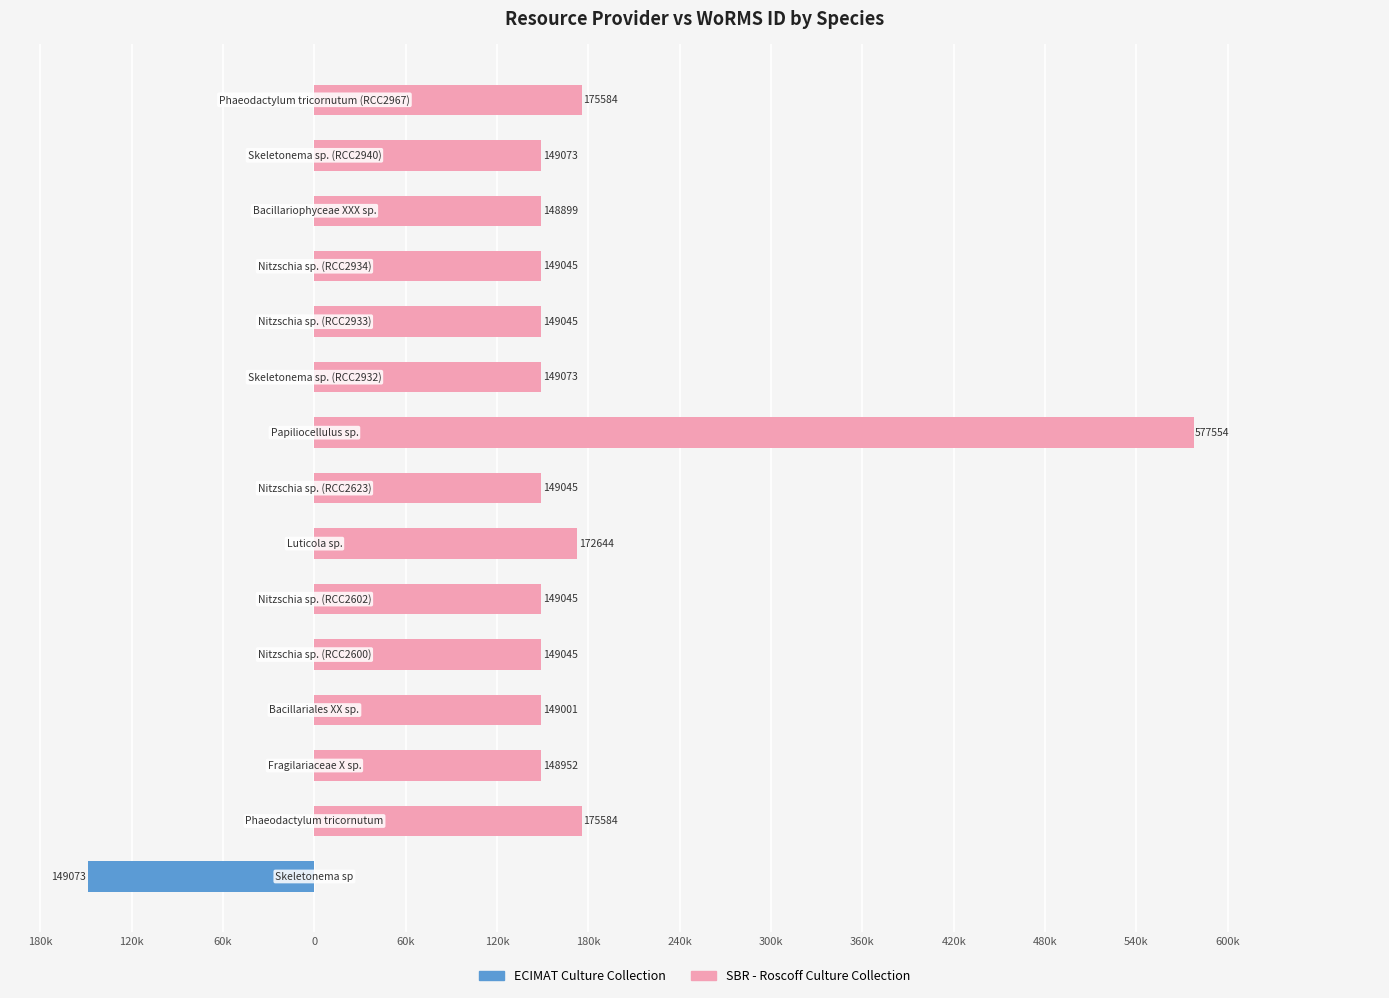

The ECIMAT Culture Collection series shows 56690 at 420k. True or false?

False